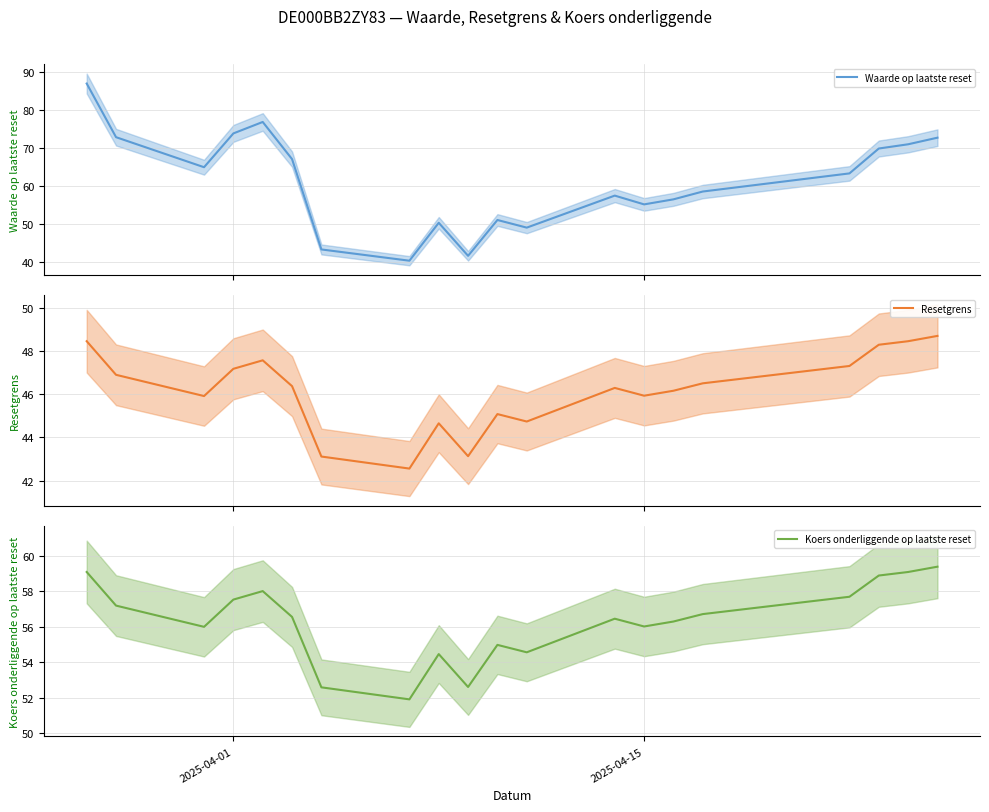

What is the minimum value for Waarde op laatste reset?

40.5